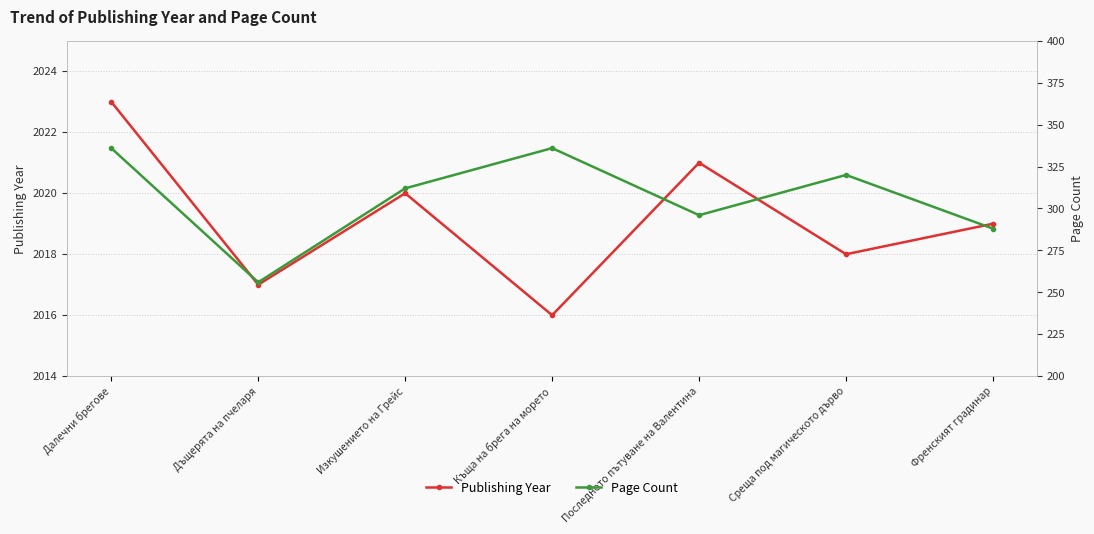

What is the difference between the second highest and minimum values in the Publishing Year series?

5